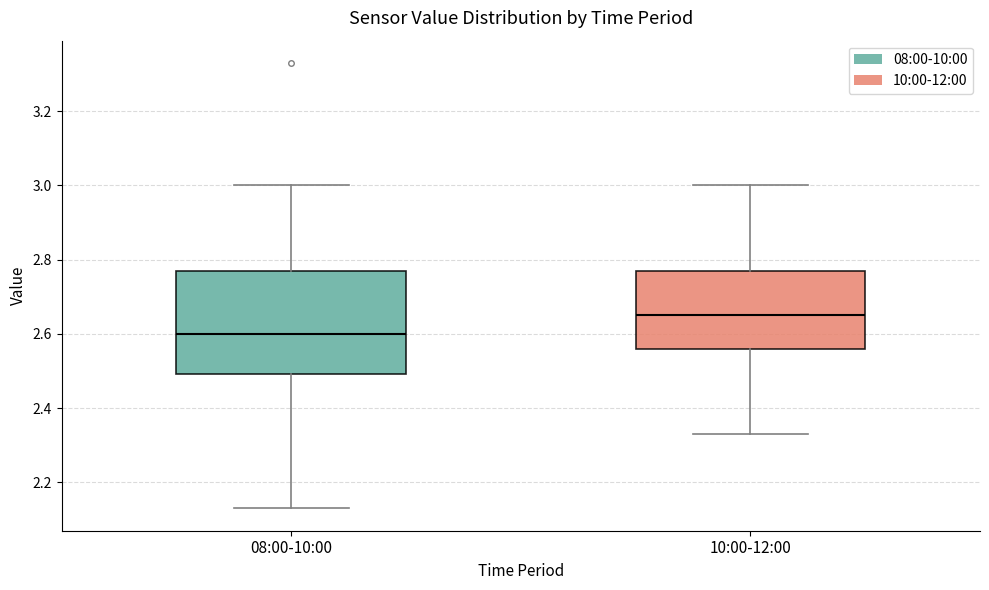

Which box has the lowest median line?

08:00-10:00